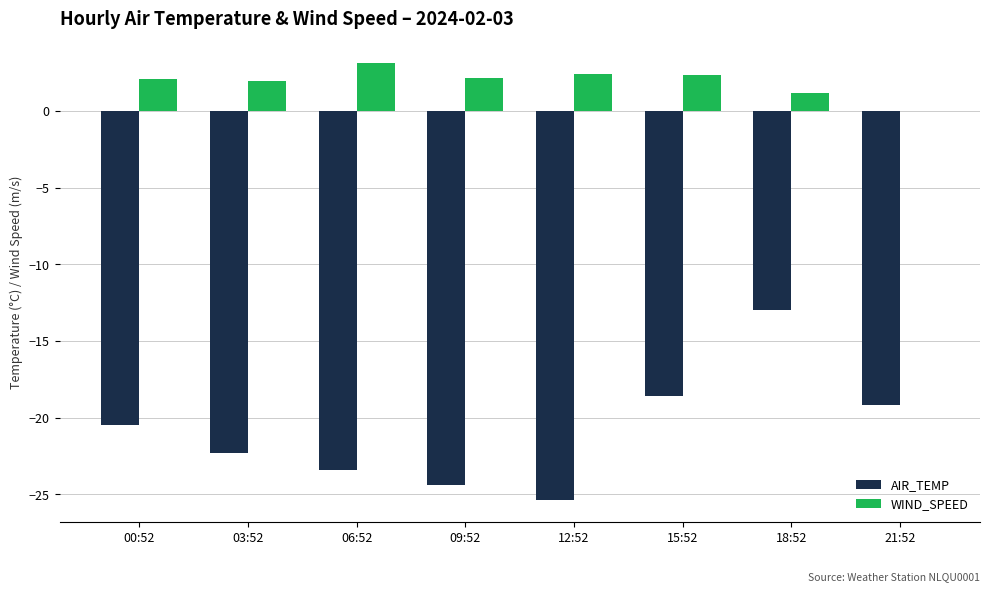

At which category does the chart reach its peak across all series?

06:52